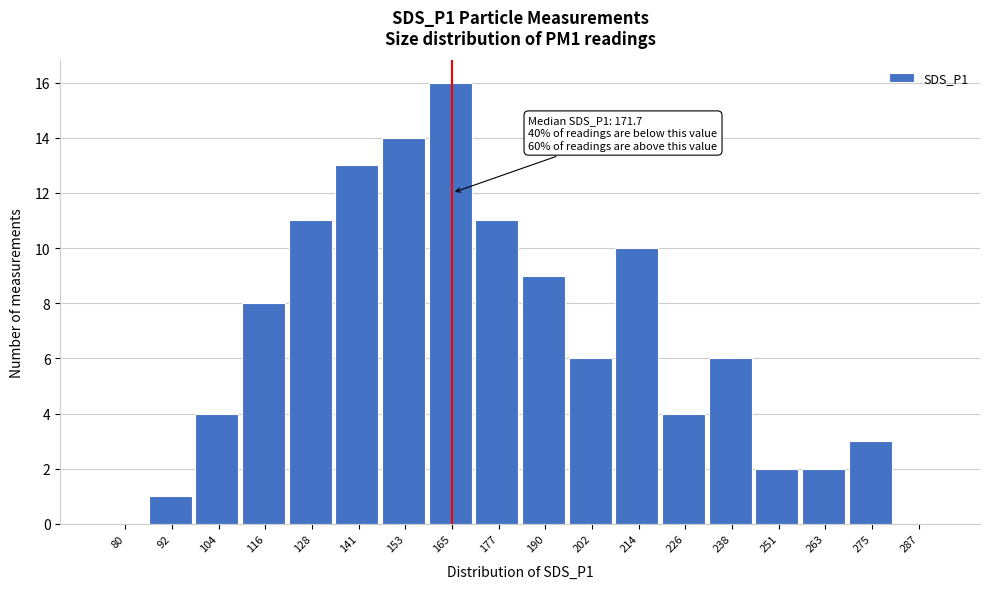

Reading right to left, extract all data points from this chart.

287=0	275=3	263=2	251=2	238=6	226=4	214=10	202=6	190=9	177=11	165=16	153=14	141=13	128=11	116=8	104=4	92=1	80=0